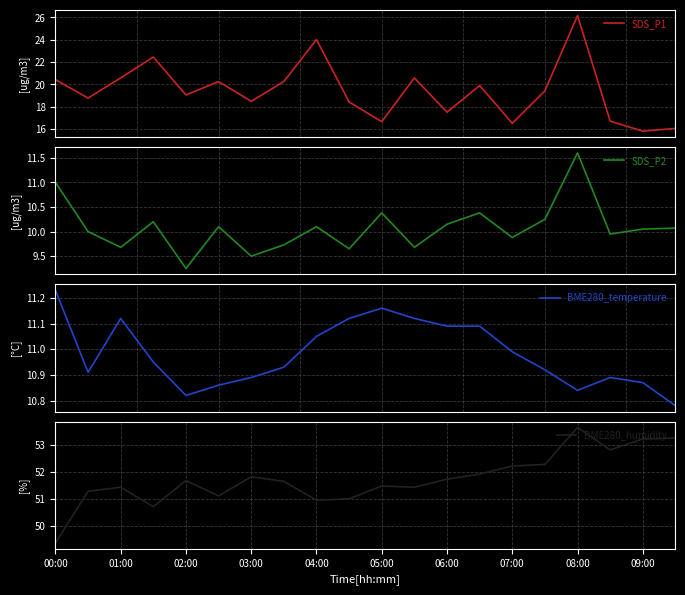

How many lines are shown in the chart?

4